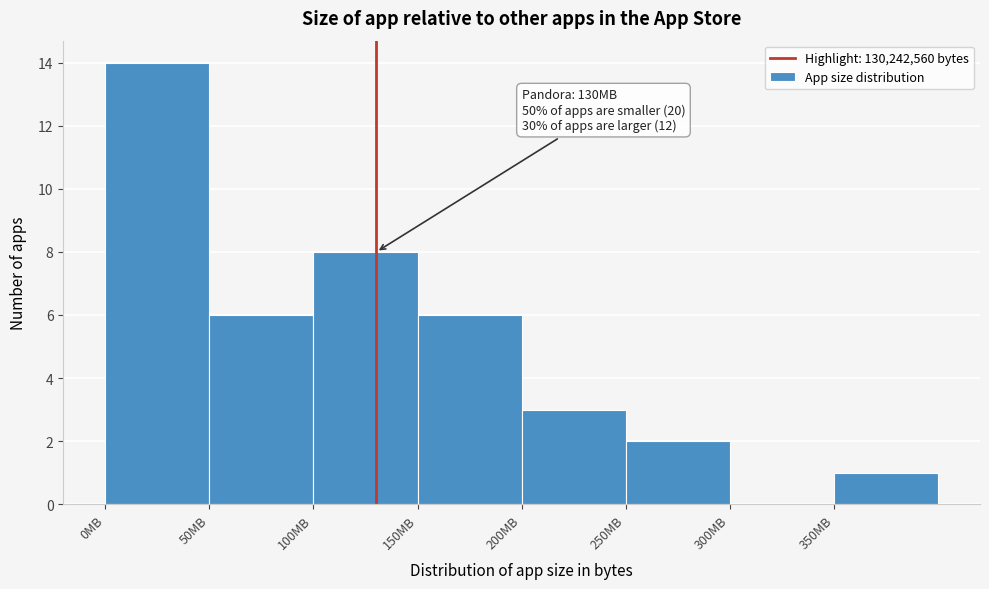

Reading left to right, transcribe all the data shown in this chart.

0MB=14	50MB=6	100MB=8	150MB=6	200MB=3	250MB=2	300MB=0	350MB=1